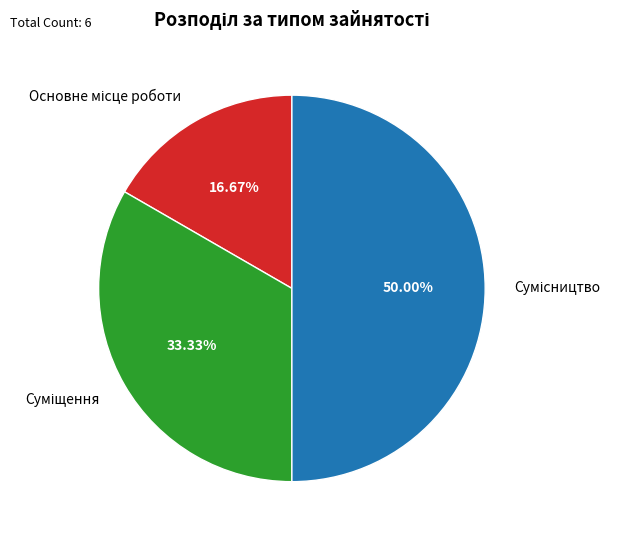

What percentage do Сумісництво and Основне місце роботи together represent?

66.7%